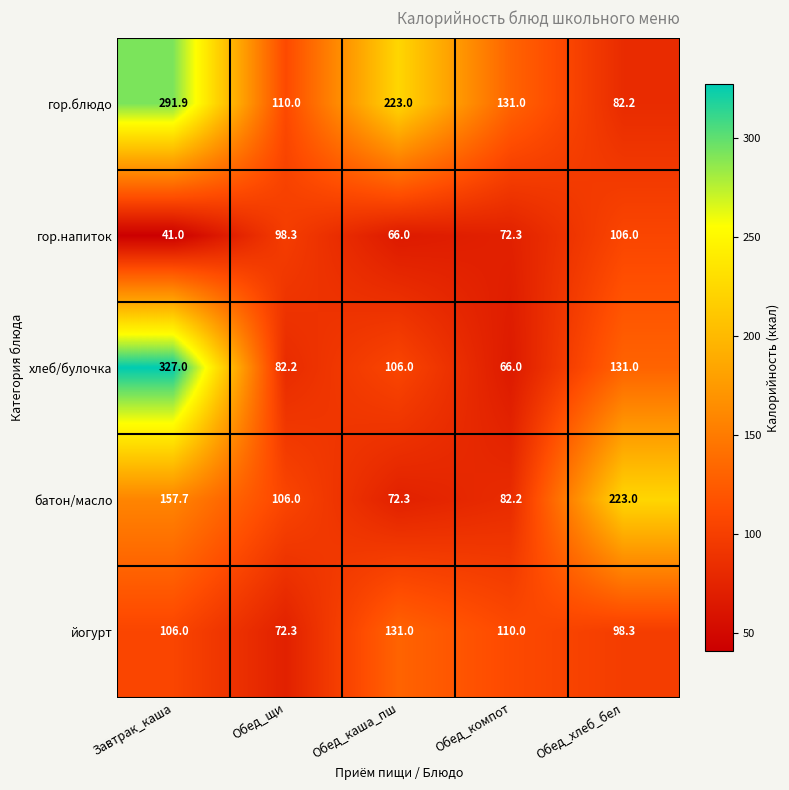

What is the difference between the гор.блюдо values at Завтрак_каша and Обед_компот?

160.9